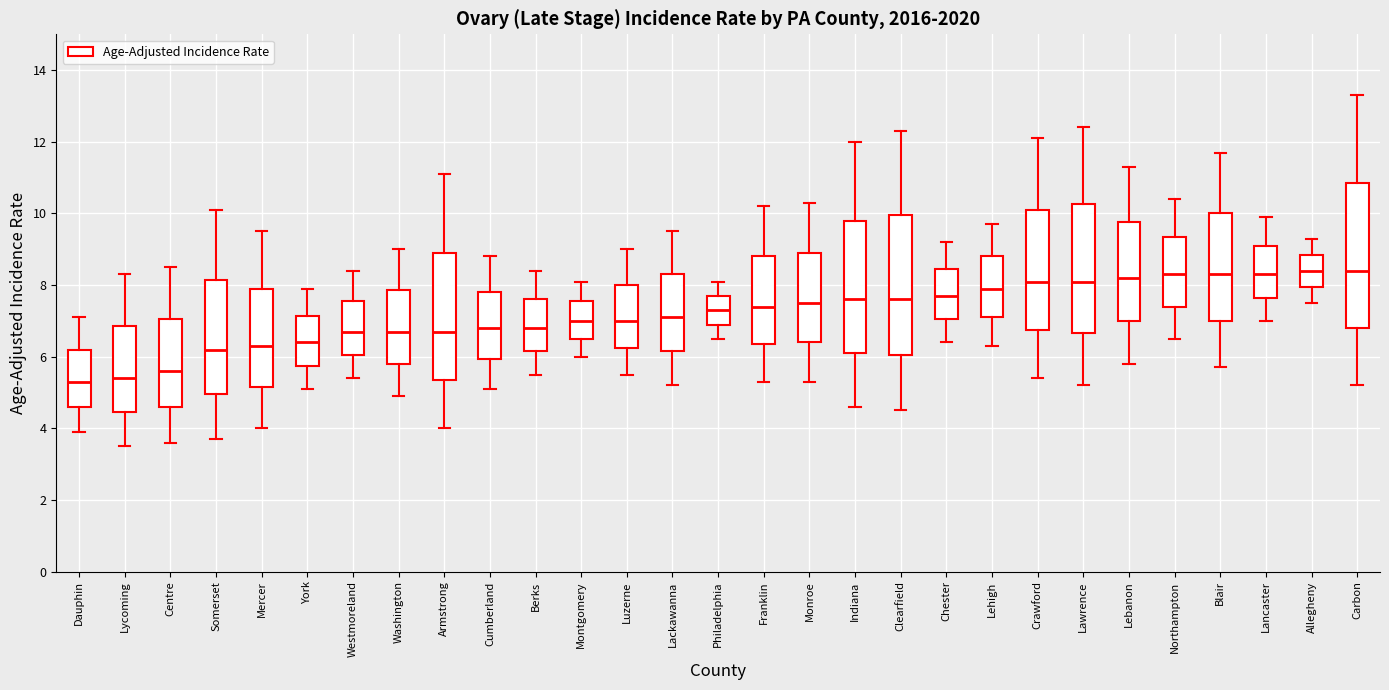

Reading left to right, transcribe this box plot: for each box, give where its median line is, the range the box spans, and where its two whiskers end, as read against the y-axis. The values are not printed on the chart, so give them approximately, as read against the axis.

Dauphin: median 5.4, box 4.6 to 6.2, whiskers 4.0 to 7.2
Lycoming: median 5.4, box 4.4 to 6.8, whiskers 3.6 to 8.4
Centre: median 5.6, box 4.6 to 7.0, whiskers 3.6 to 8.6
Somerset: median 6.2, box 5.0 to 8.2, whiskers 3.8 to 10.2
Mercer: median 6.4, box 5.2 to 8.0, whiskers 4.0 to 9.6
York: median 6.4, box 5.8 to 7.2, whiskers 5.2 to 8.0
Westmoreland: median 6.8, box 6.0 to 7.6, whiskers 5.4 to 8.4
Washington: median 6.8, box 5.8 to 7.8, whiskers 5.0 to 9.0
Armstrong: median 6.8, box 5.4 to 9.0, whiskers 4.0 to 11.2
Cumberland: median 6.8, box 6.0 to 7.8, whiskers 5.2 to 8.8
Berks: median 6.8, box 6.2 to 7.6, whiskers 5.6 to 8.4
Montgomery: median 7.0, box 6.6 to 7.6, whiskers 6.0 to 8.2
Luzerne: median 7.0, box 6.2 to 8.0, whiskers 5.6 to 9.0
Lackawanna: median 7.2, box 6.2 to 8.4, whiskers 5.2 to 9.6
Philadelphia: median 7.4, box 7.0 to 7.8, whiskers 6.6 to 8.2
Franklin: median 7.4, box 6.4 to 8.8, whiskers 5.4 to 10.2
Monroe: median 7.6, box 6.4 to 9.0, whiskers 5.4 to 10.4
Indiana: median 7.6, box 6.2 to 9.8, whiskers 4.6 to 12.0
Clearfield: median 7.6, box 6.0 to 10.0, whiskers 4.6 to 12.4
Chester: median 7.8, box 7.0 to 8.4, whiskers 6.4 to 9.2
Lehigh: median 8.0, box 7.2 to 8.8, whiskers 6.4 to 9.8
Crawford: median 8.2, box 6.8 to 10.2, whiskers 5.4 to 12.2
Lawrence: median 8.2, box 6.6 to 10.2, whiskers 5.2 to 12.4
Lebanon: median 8.2, box 7.0 to 9.8, whiskers 5.8 to 11.4
Northampton: median 8.4, box 7.4 to 9.4, whiskers 6.6 to 10.4
Blair: median 8.4, box 7.0 to 10.0, whiskers 5.8 to 11.8
Lancaster: median 8.4, box 7.6 to 9.2, whiskers 7.0 to 10.0
Allegheny: median 8.4, box 8.0 to 8.8, whiskers 7.6 to 9.4
Carbon: median 8.4, box 6.8 to 10.8, whiskers 5.2 to 13.4